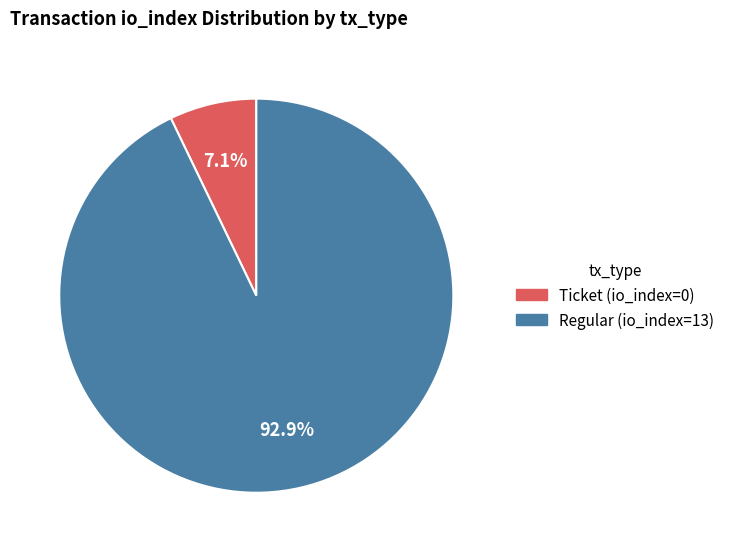

What is the majority slice?

Regular (io_index=13)